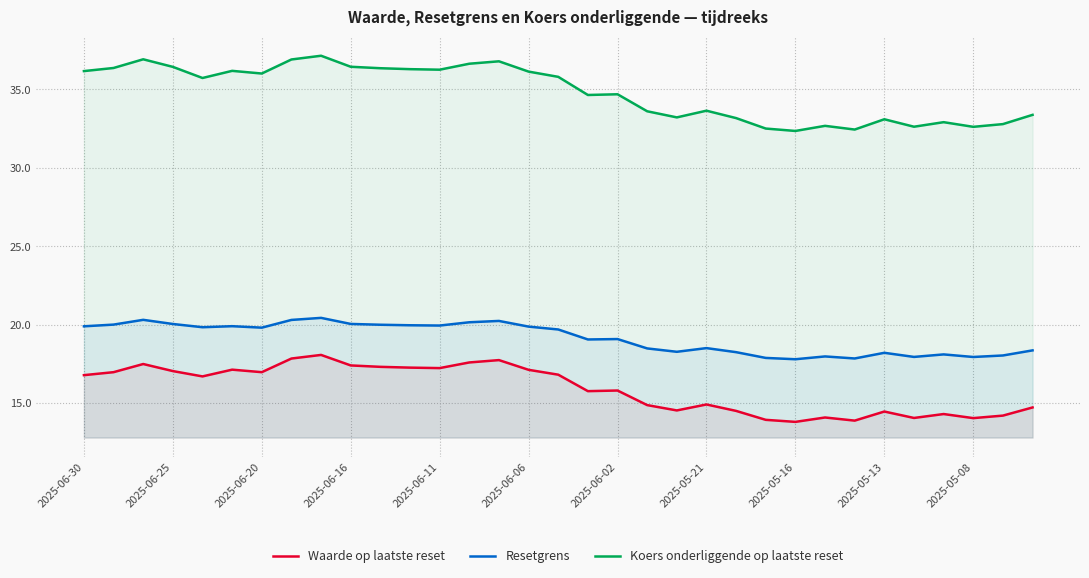

Does the chart have visible grid lines?

Yes